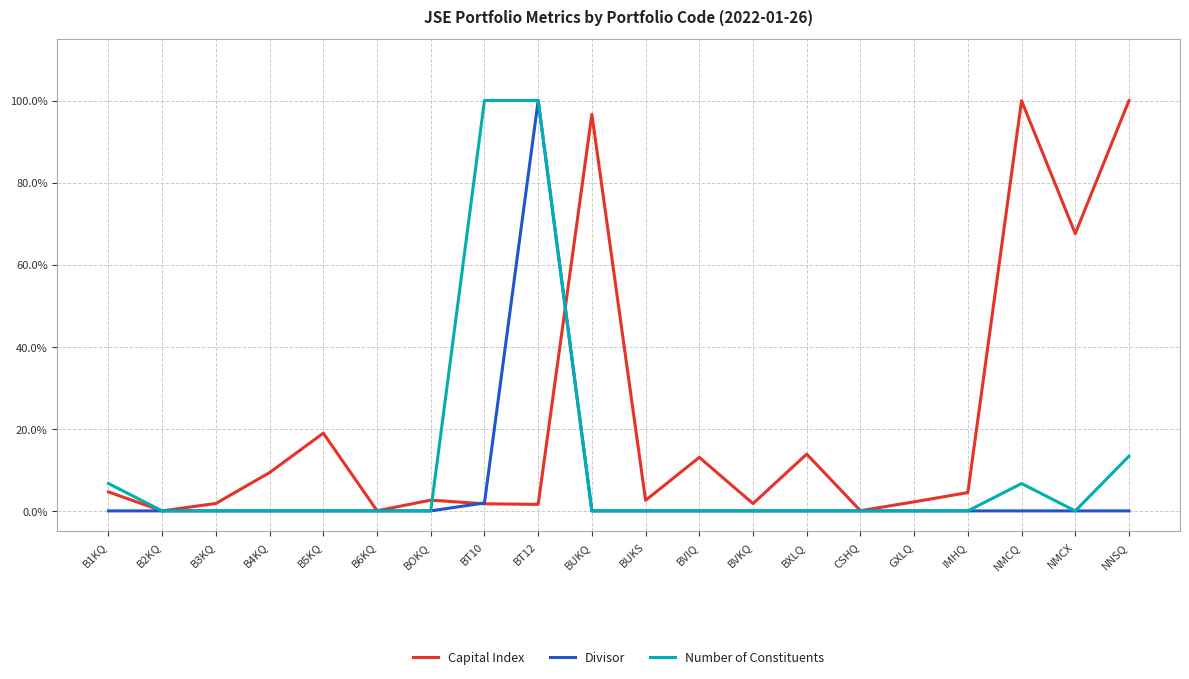

What position from the right is NMCX?

2